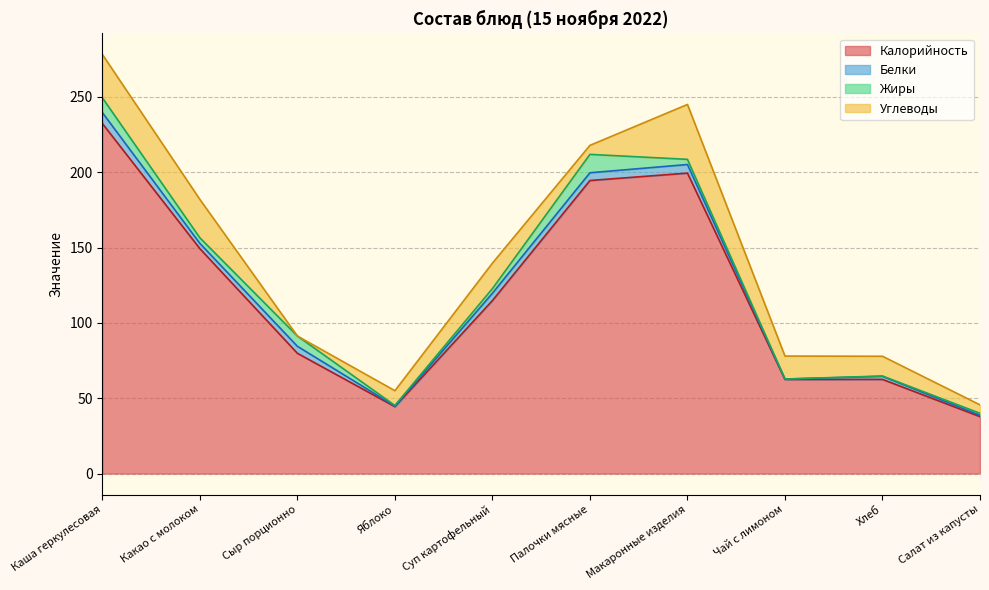

How many times do Углеводы and Белки cross each other?

2